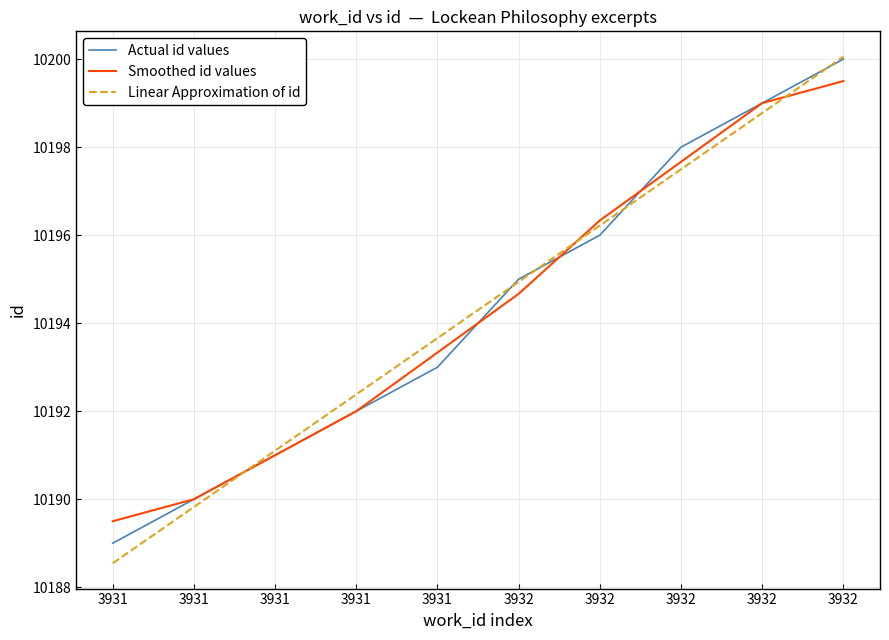

What is the difference between the second highest and minimum values in the Smoothed id values series?

9.5